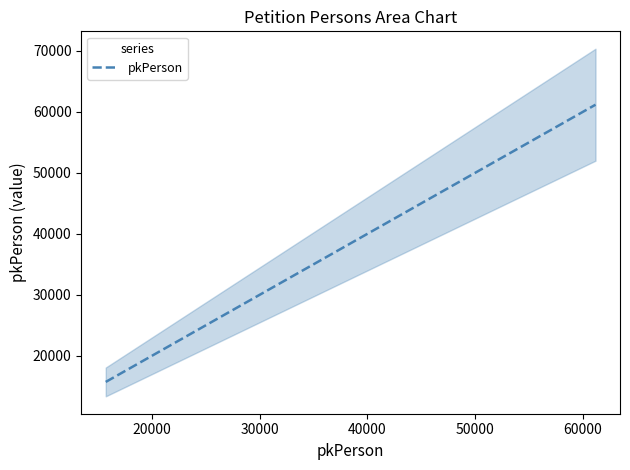

What is the sum of all values?

117527